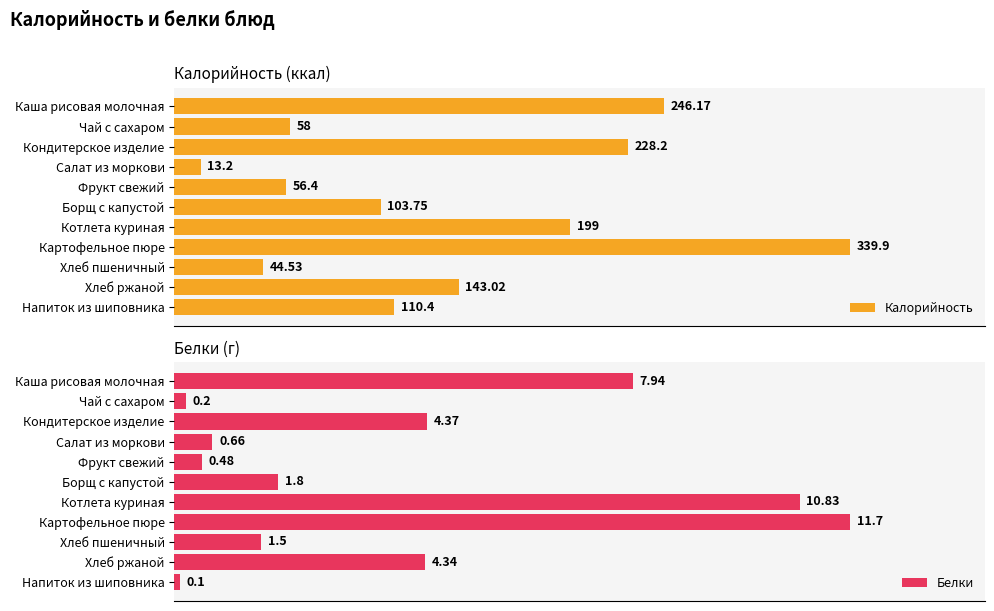

Rank the categories by Калорийность value from lowest to highest.

Салат из моркови, Хлеб пшеничный, Фрукт свежий, Чай с сахаром, Борщ с капустой, Напиток из шиповника, Хлеб ржаной, Котлета куриная, Кондитерское изделие, Каша рисовая молочная, Картофельное пюре